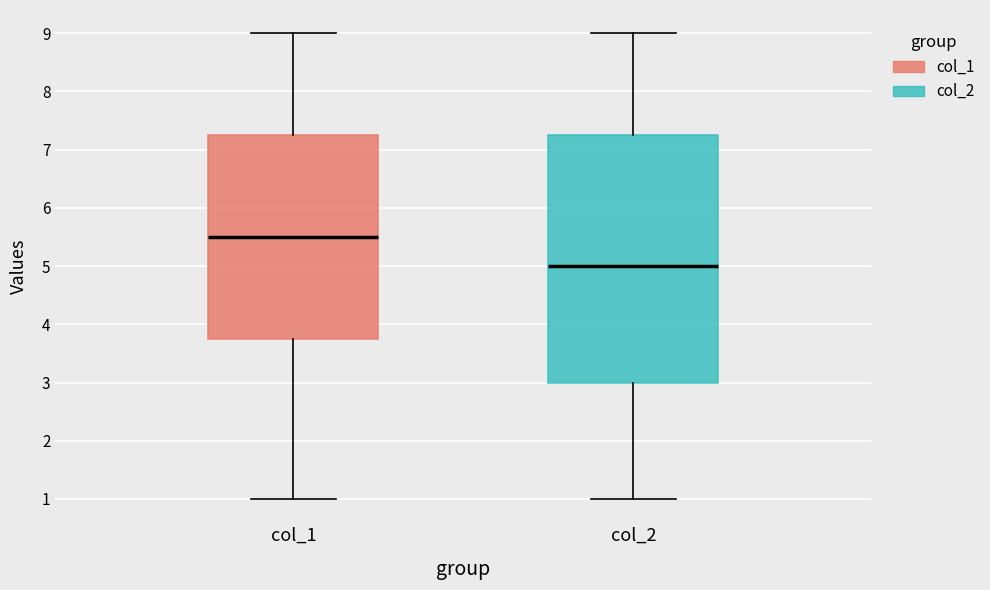

Comparing the boxes themselves (not the whiskers), which one is the tallest?

col_2